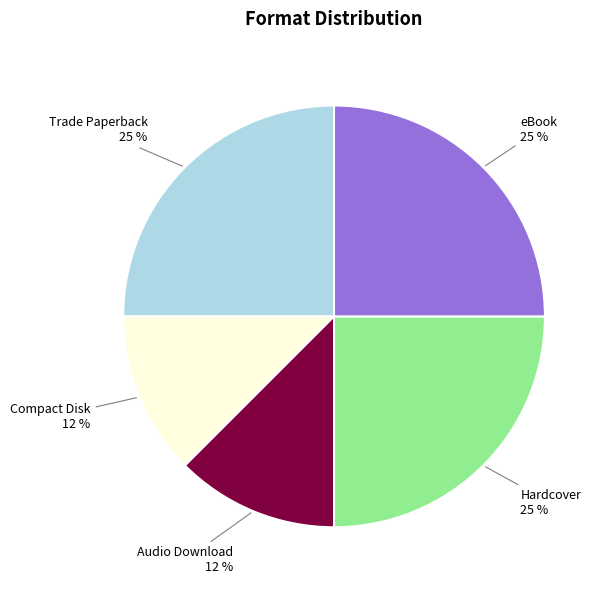

To the nearest percent, what is the average slice percentage?

20%